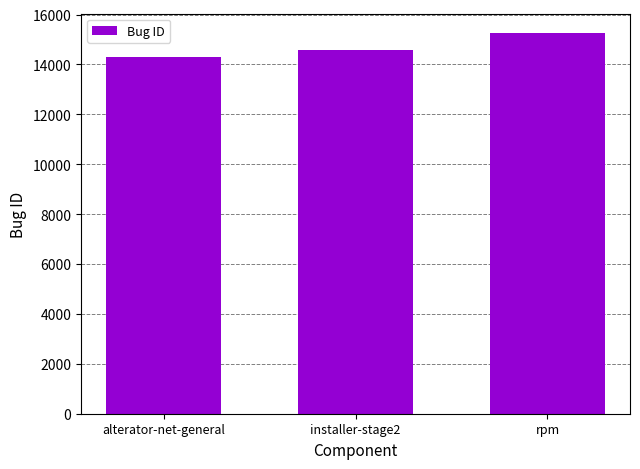

What is the change in value from alterator-net-general to rpm?

+979